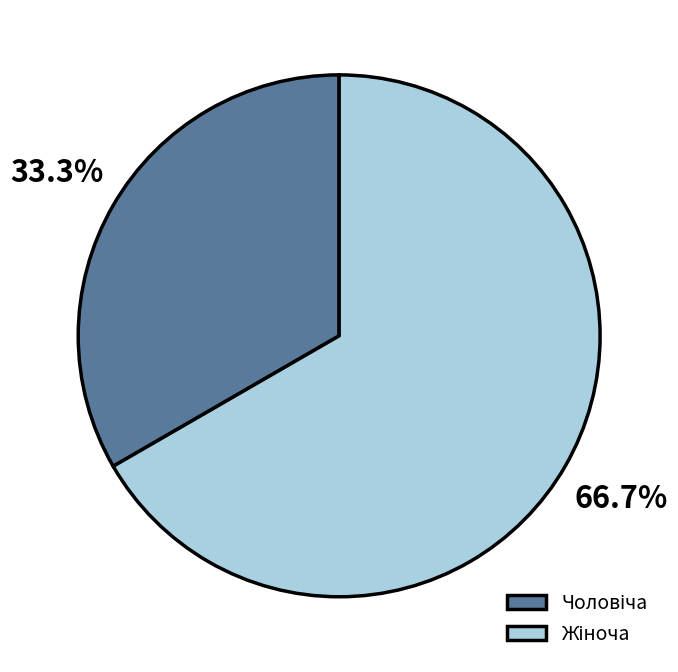

Is there any slice that represents more than half of the pie?

Yes